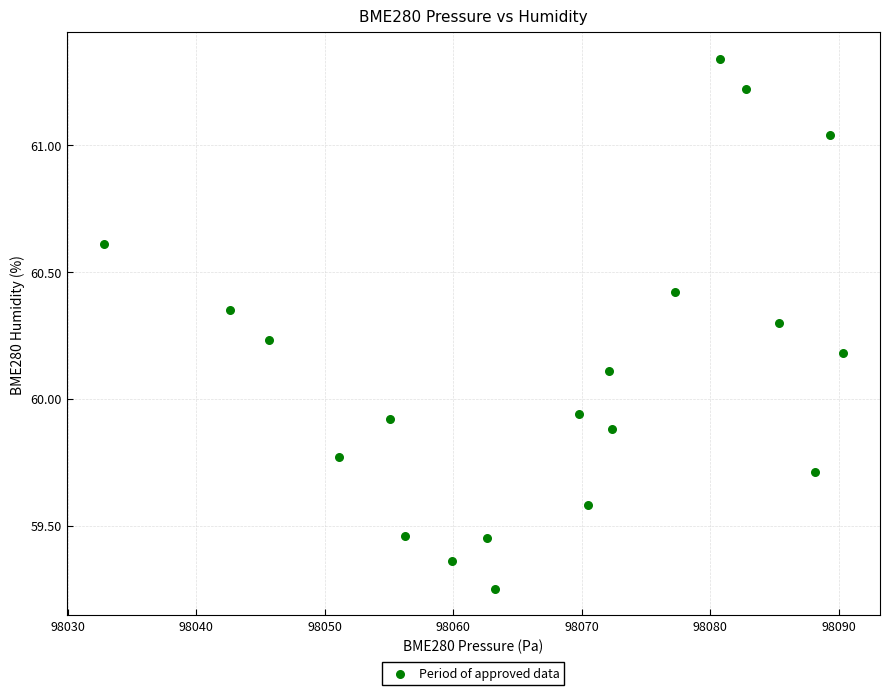

What is the range of X values (max minus min)?

57.6